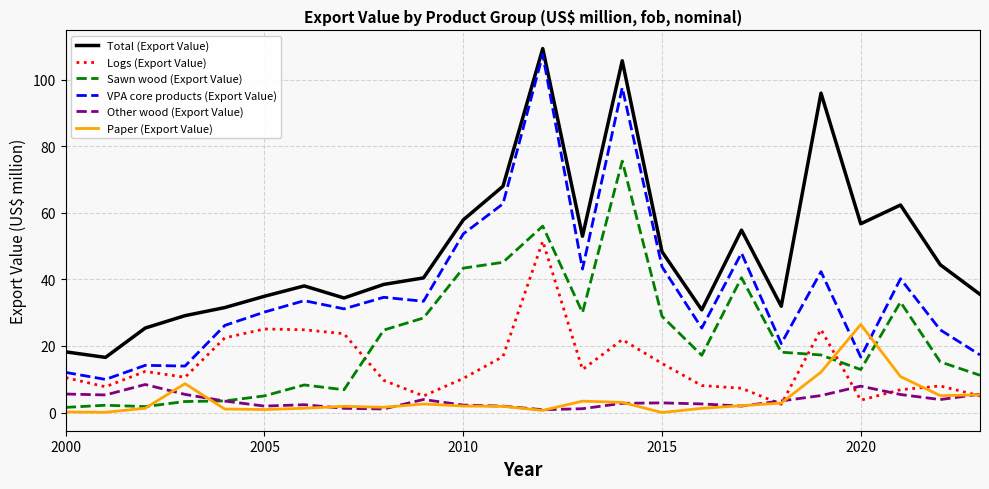

How many series are shown in this chart?

6